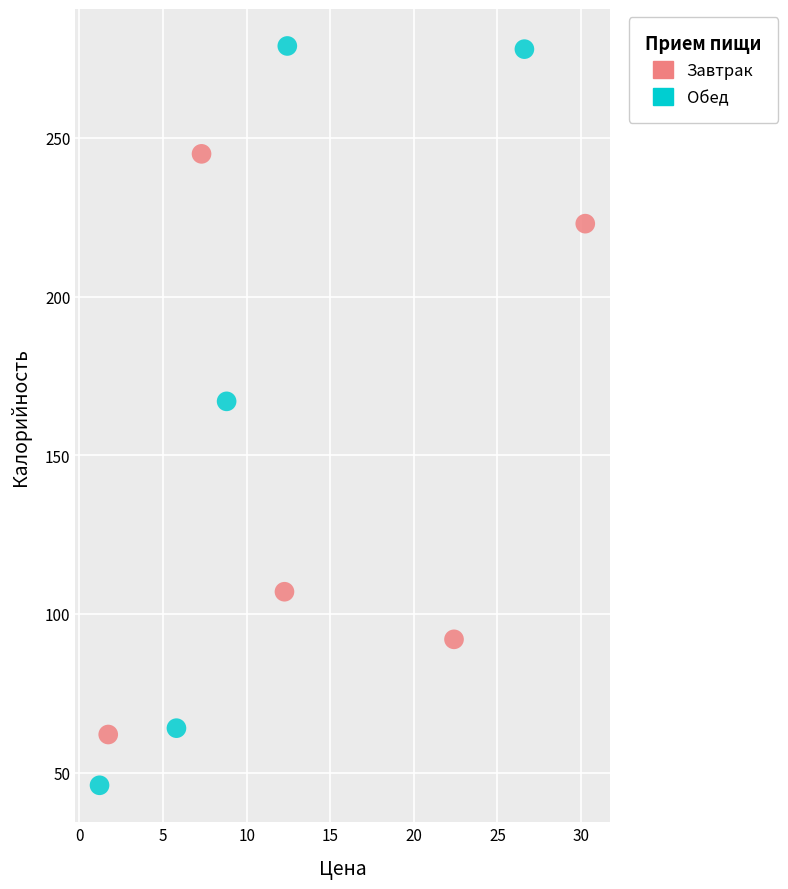

What are all the series names shown in the legend?

Завтрак, Обед